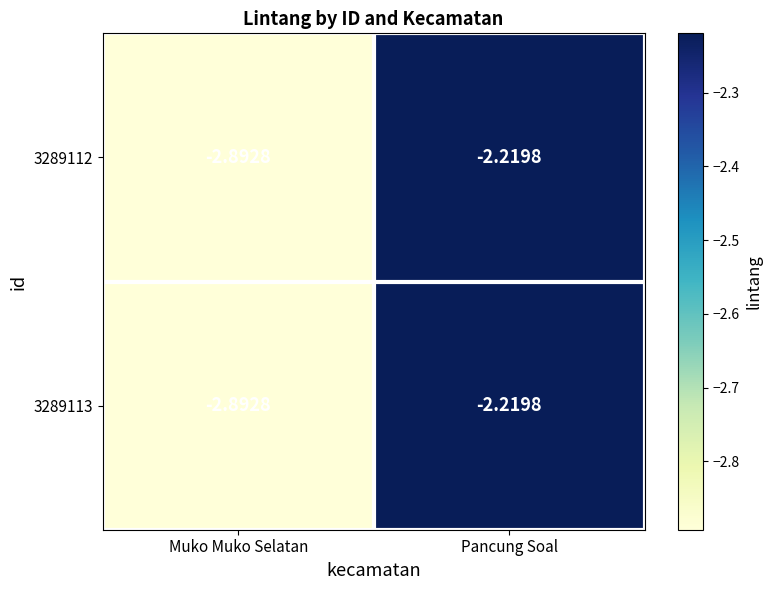

At which category is the sum across all series the highest?

Pancung Soal